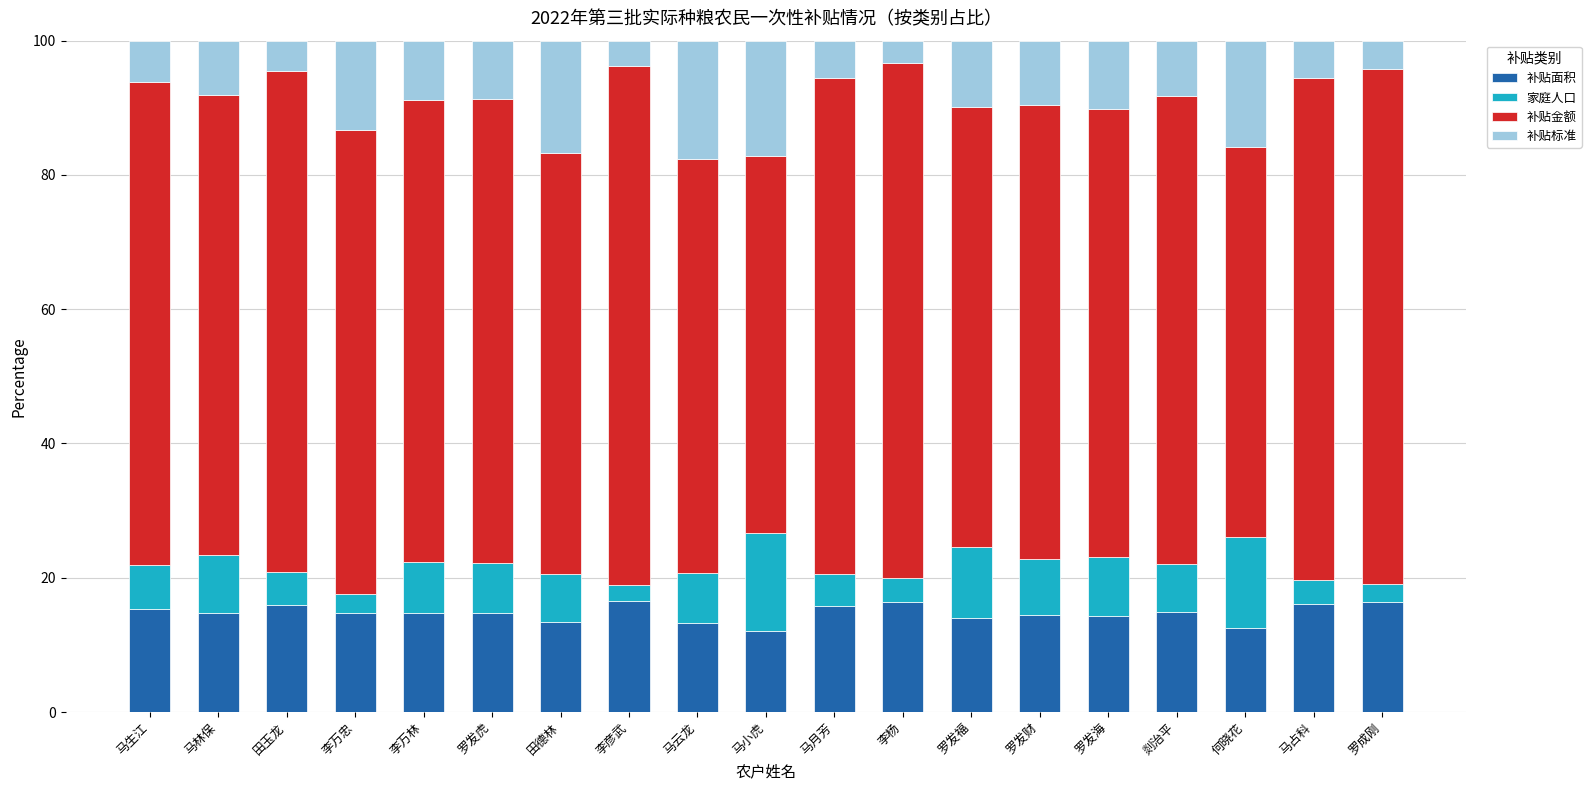

What is the total value across all series at 马生江?

100.0